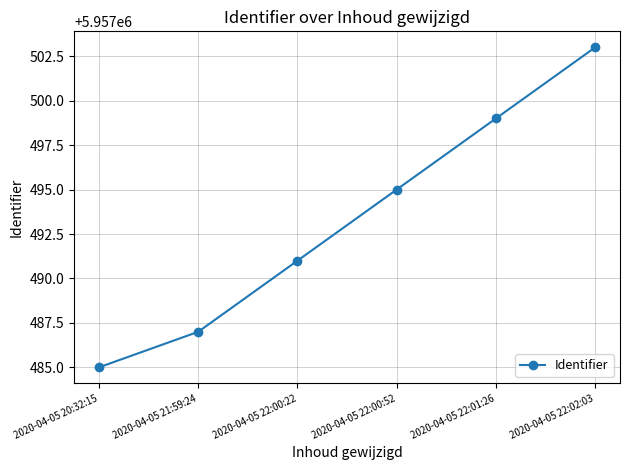

What is the difference between the second highest and second lowest values?

12